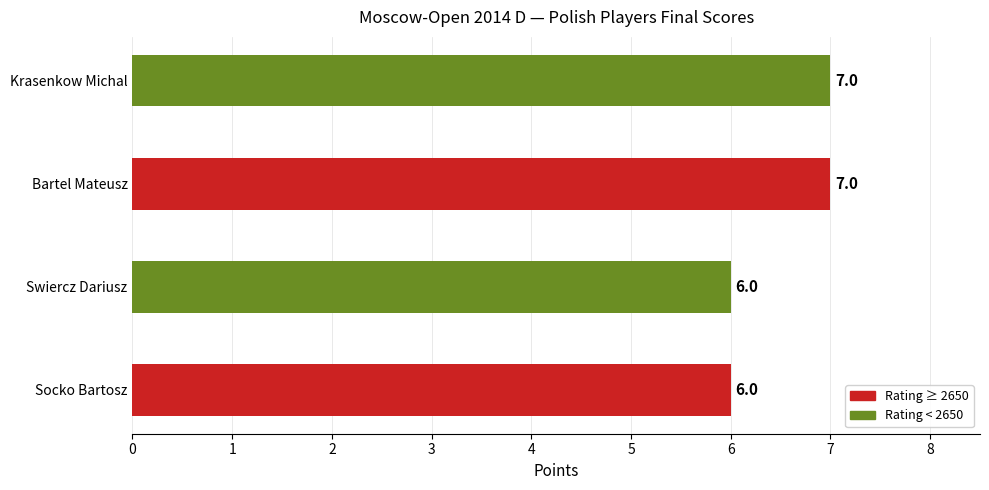

What is the smallest value displayed?

6